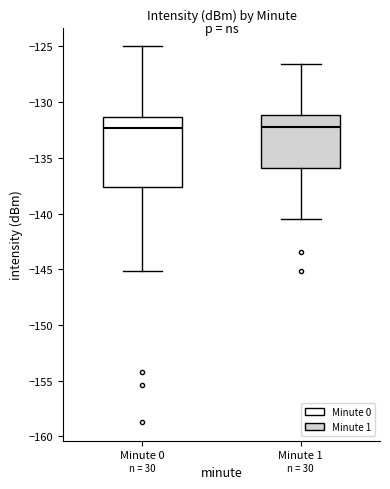

Reading left to right, transcribe this box plot: for each box, give where its median line is, the range the box spans, and where its two whiskers end, as read against the y-axis. The values are not printed on the chart, so give them approximately, as read against the axis.

Minute 0: median -132.5, box -137.5 to -131.5, whiskers -145.0 to -125.0
Minute 1: median -132.5, box -136.0 to -131.0, whiskers -140.5 to -126.5